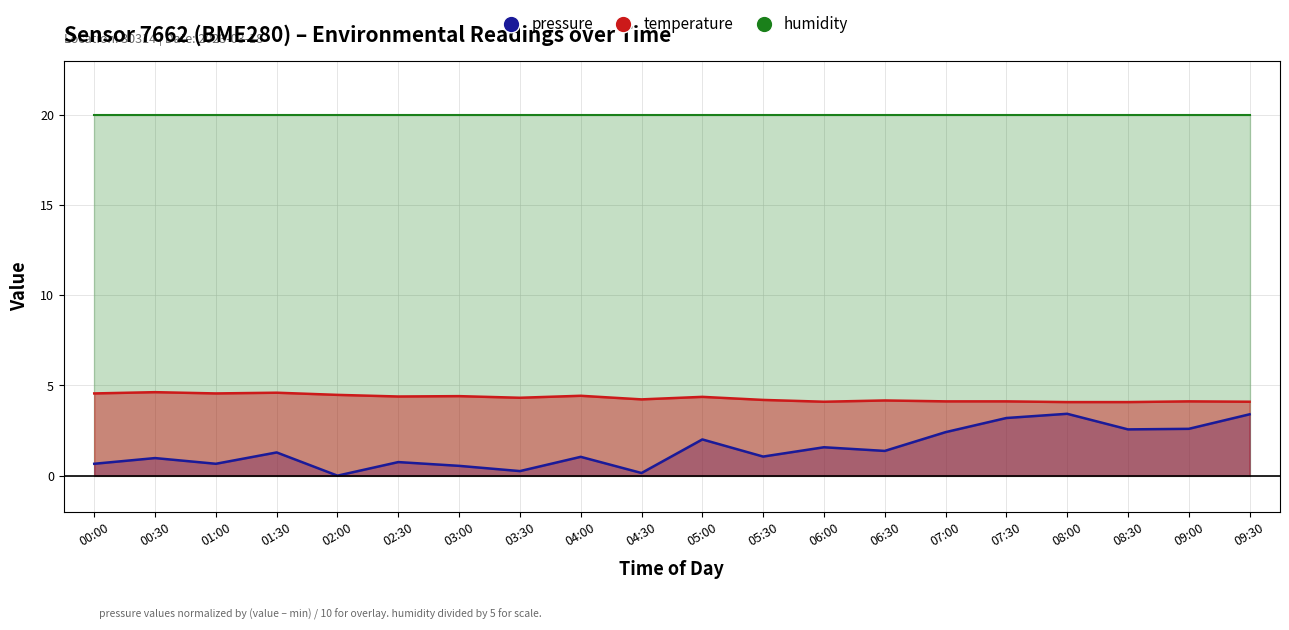

Between 08:00 and 09:30, which series saw the biggest shift?

pressure